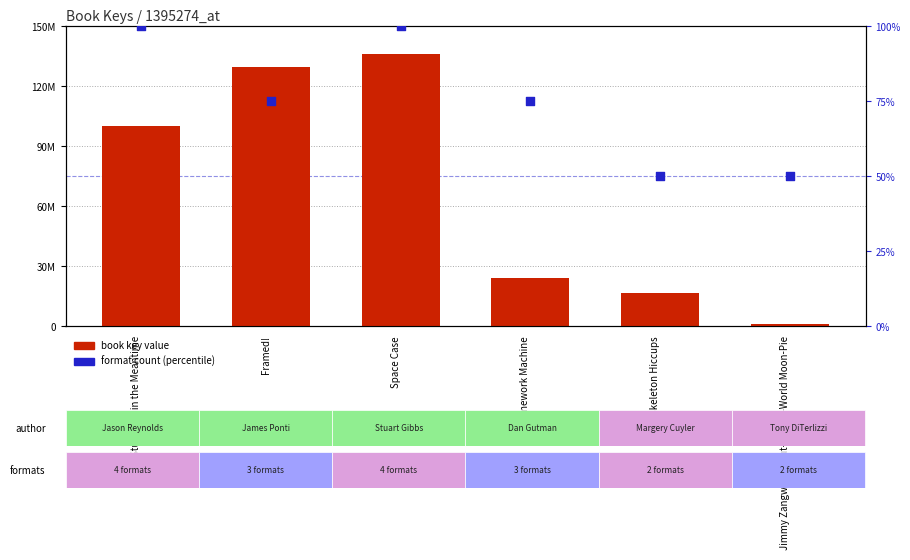

Which series has the widest spread of Y values?

book key value